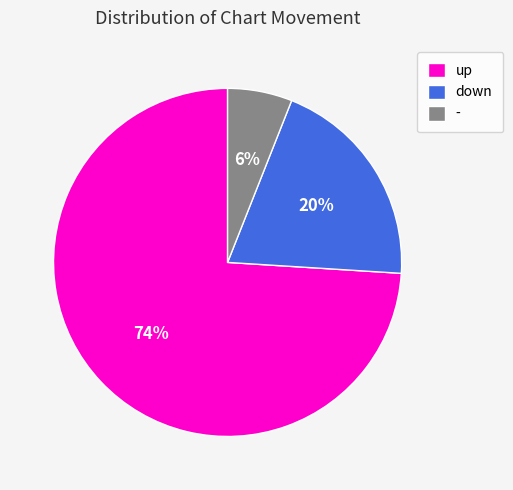

What is the ratio of the value at down to the value at up?

0.3